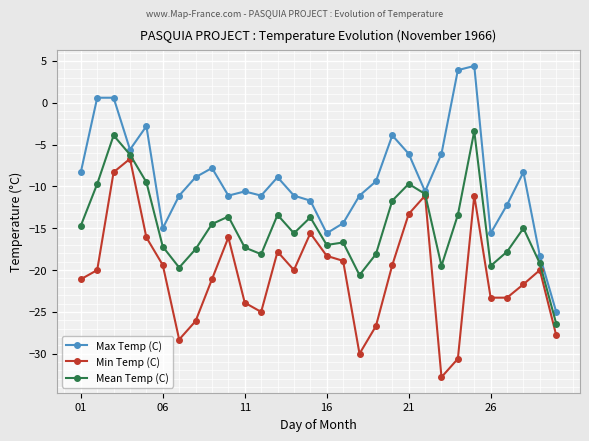

Which series has the largest total across all categories?

Max Temp (C)